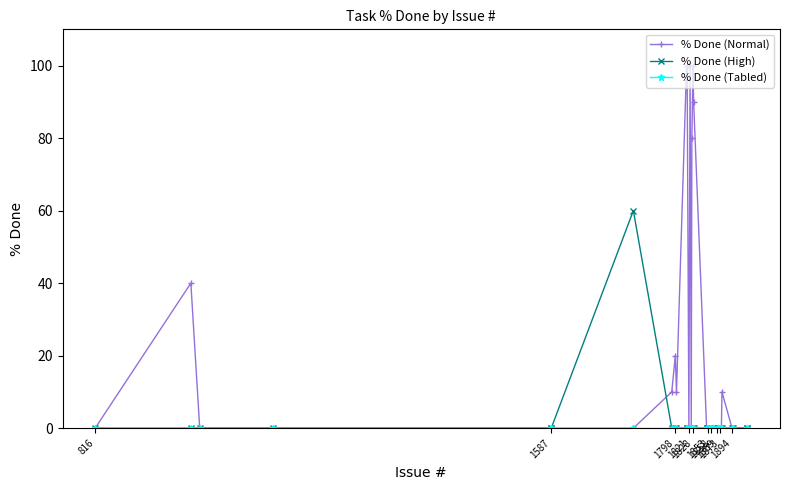

Which series has the largest total across all categories?

% Done (Normal)